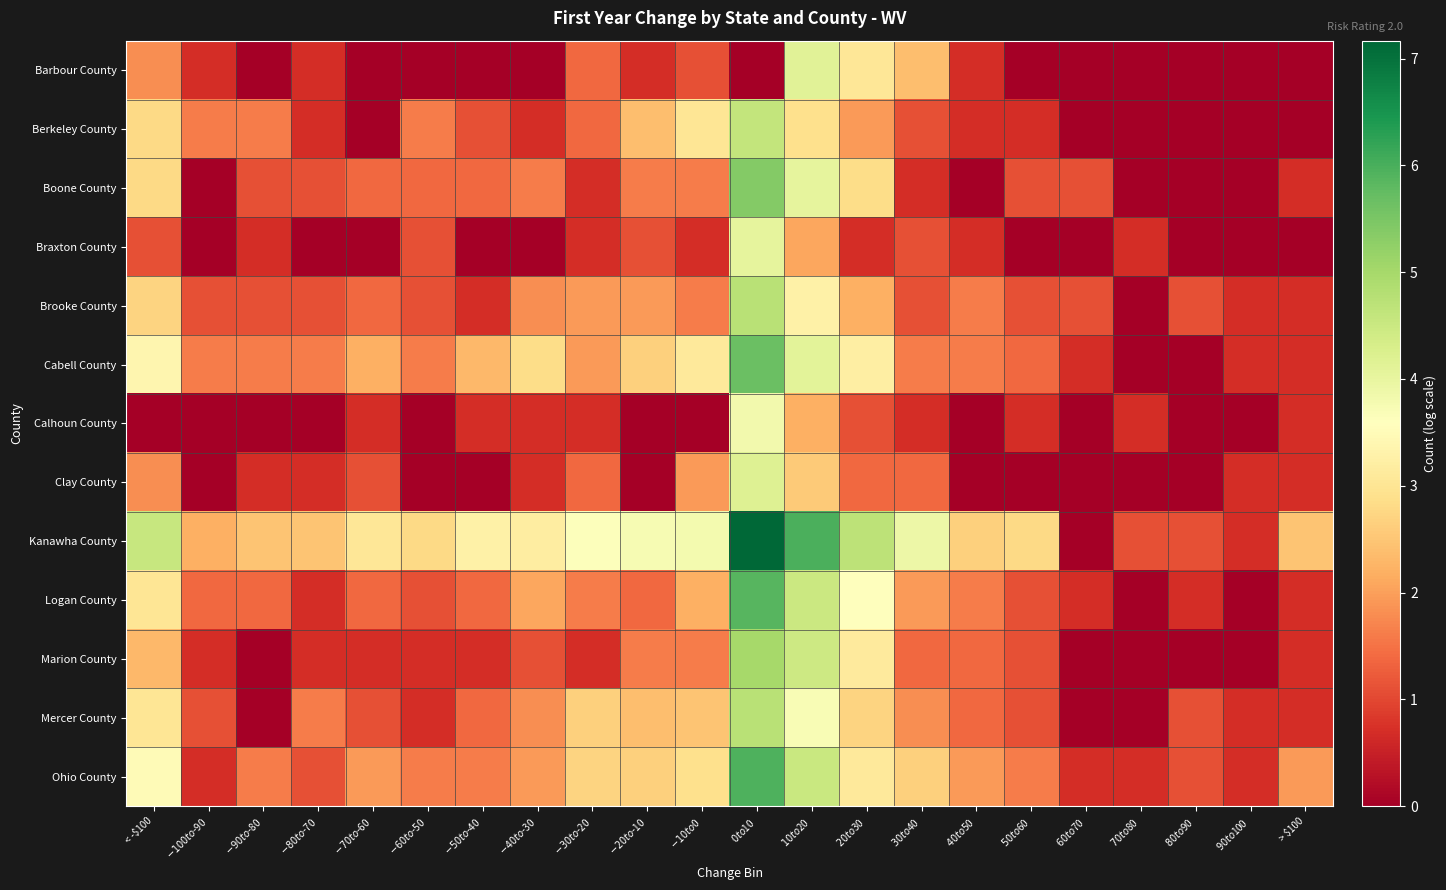

Rank the series by their maximum value, from lowest to highest.

Calhoun County, Braxton County, Barbour County, Clay County, Berkeley County, Brooke County, Mercer County, Marion County, Boone County, Cabell County, Logan County, Ohio County, Kanawha County